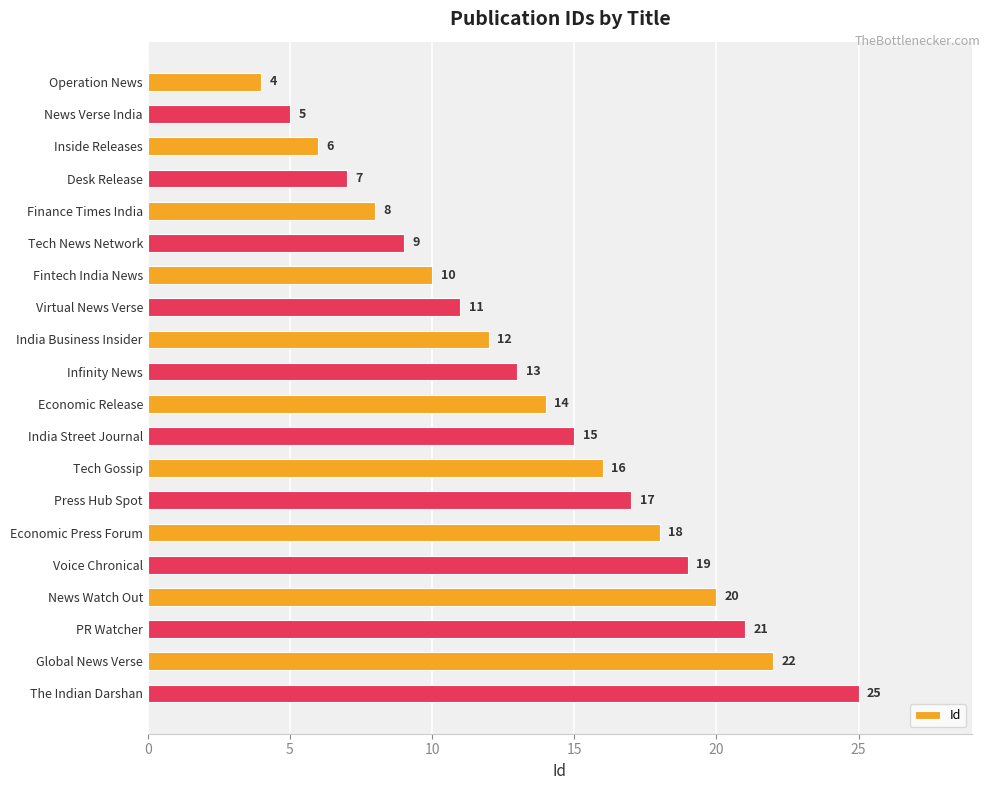

True or false: the data shows 25 at The Indian Darshan.

True